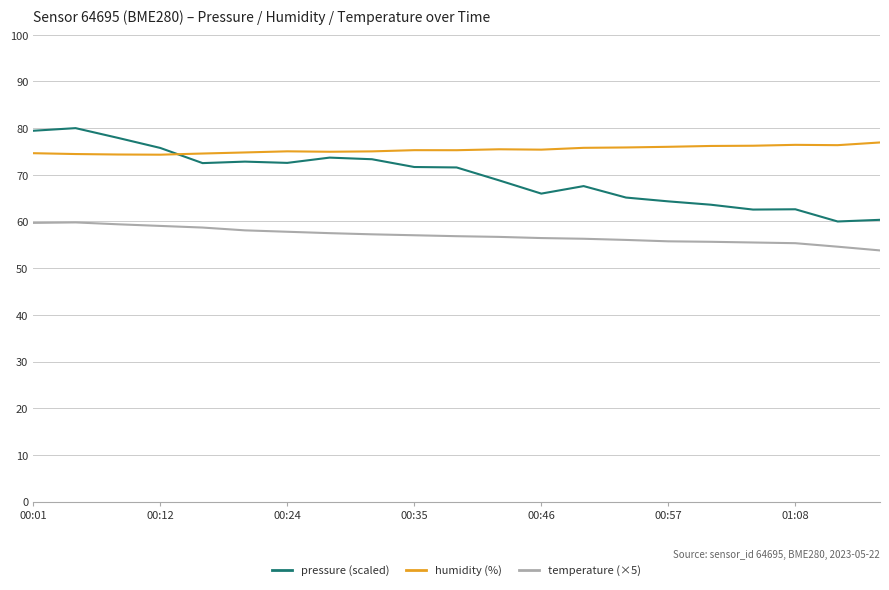

Which series has the largest range (max minus min)?

pressure (scaled)